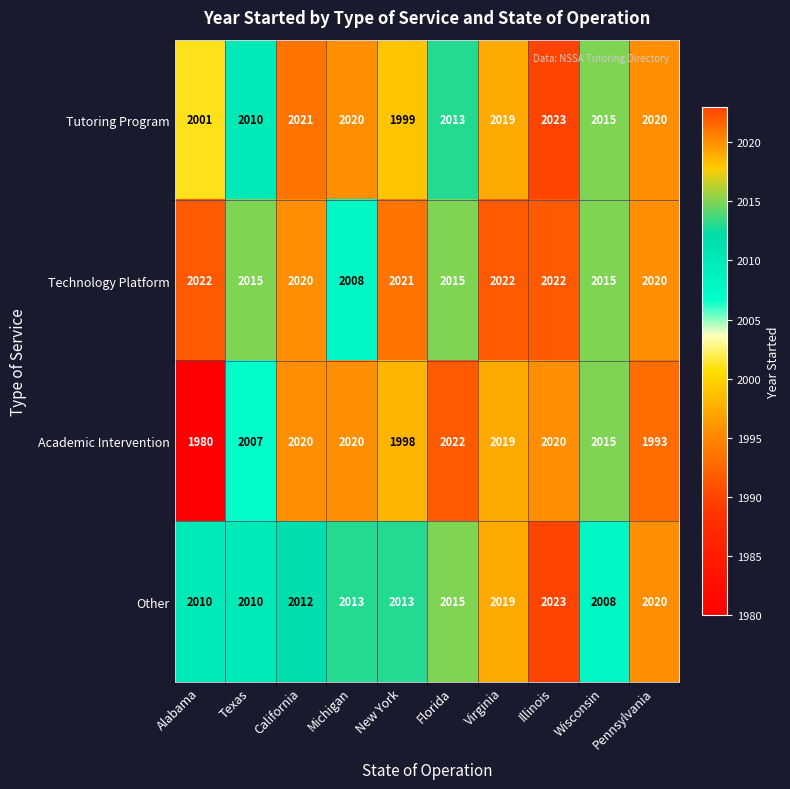

What is the minimum value for Other?

2008